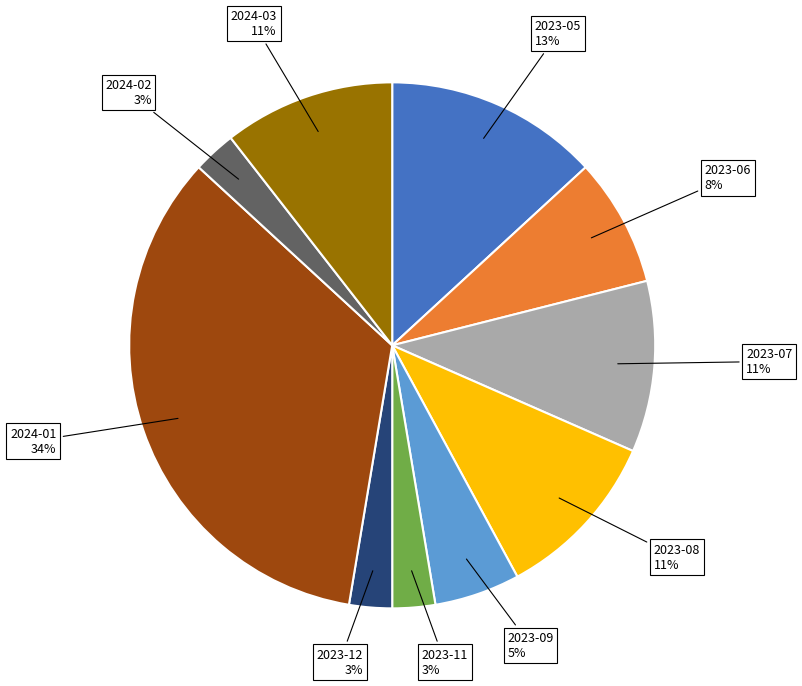

The 2024-01 slice represents 44% of the pie. True or false?

False